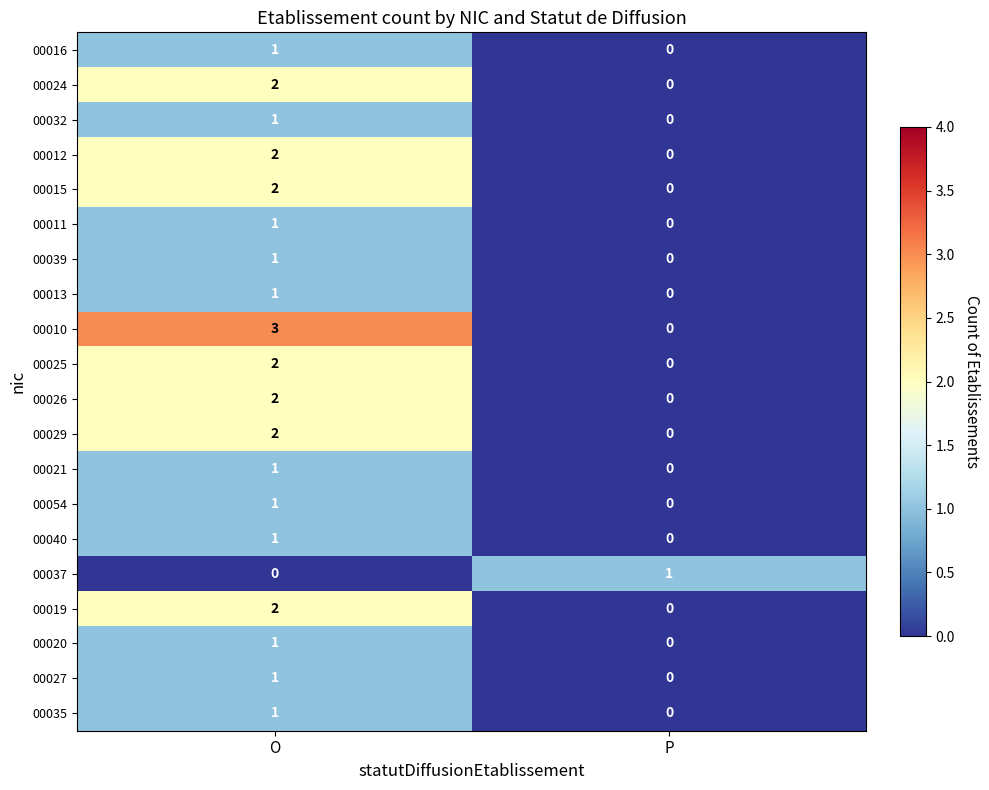

Rank the categories by 00039 value from highest to lowest.

O, P